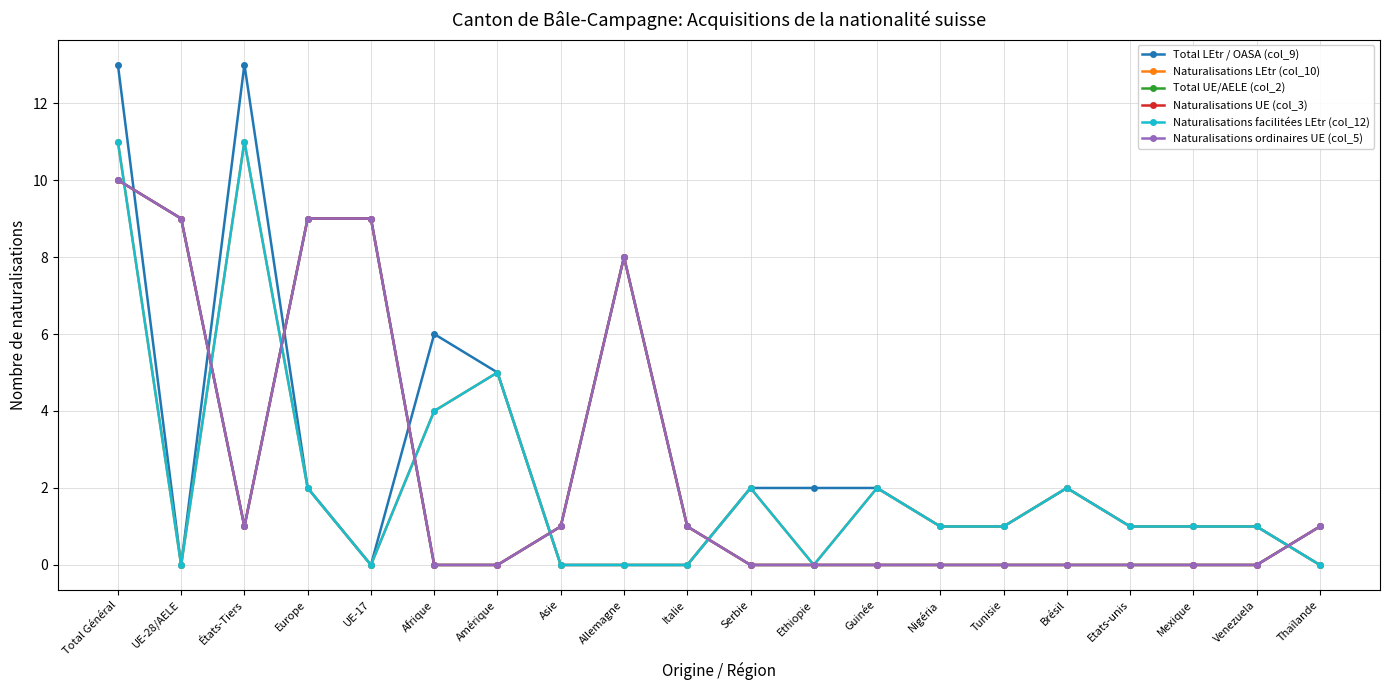

Does the chart have visible grid lines?

Yes